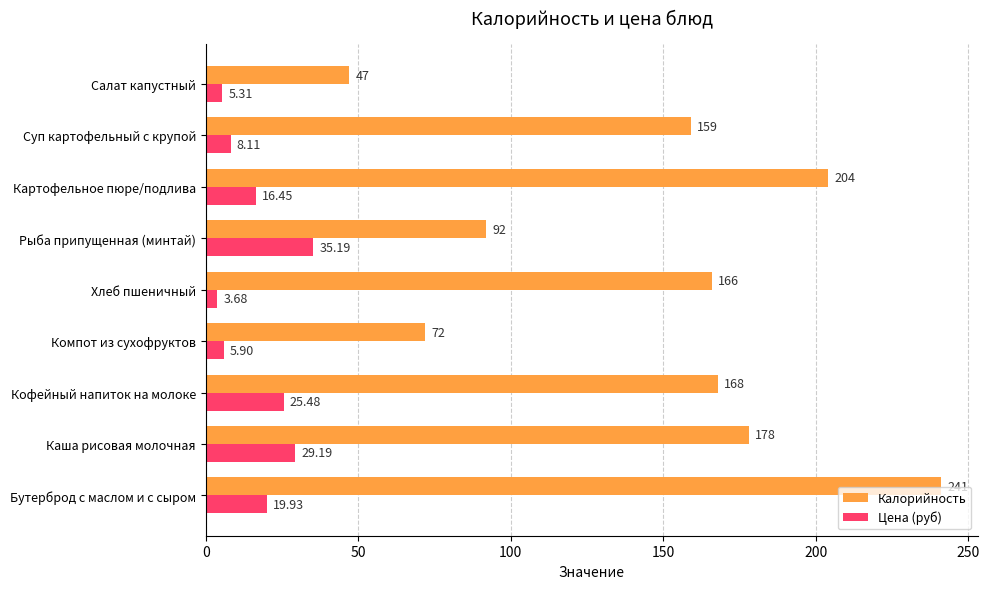

How many categories are shown in the chart?

9